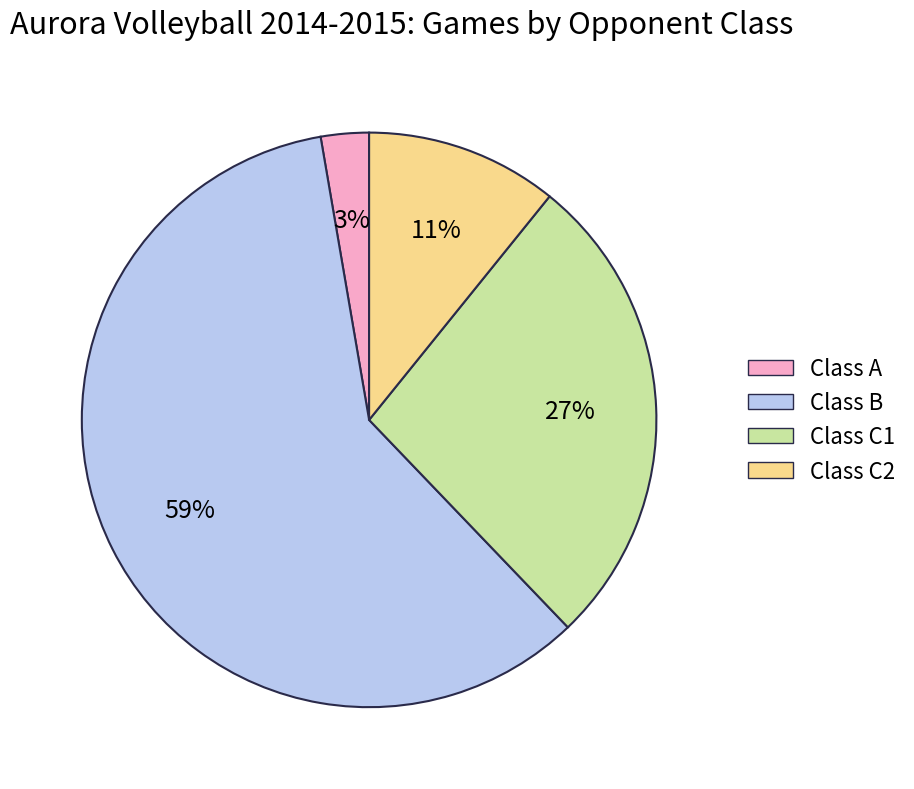

Is there a majority slice in this chart?

Yes